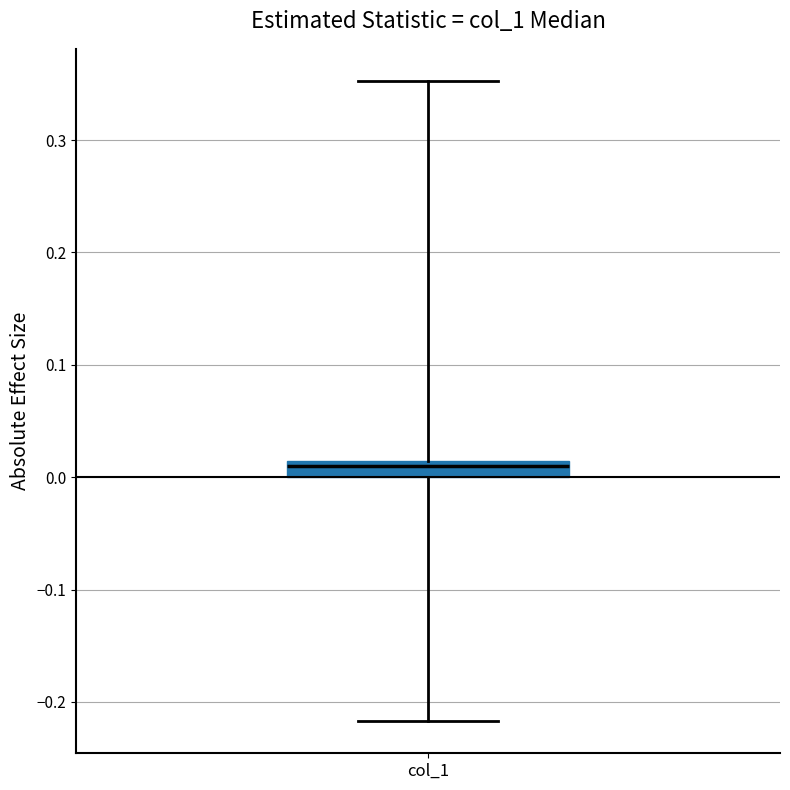

Where does the lower whisker of the box for col_1 end on the y-axis? The values are not printed on the chart, so give them approximately, as read against the axis.

-0.22